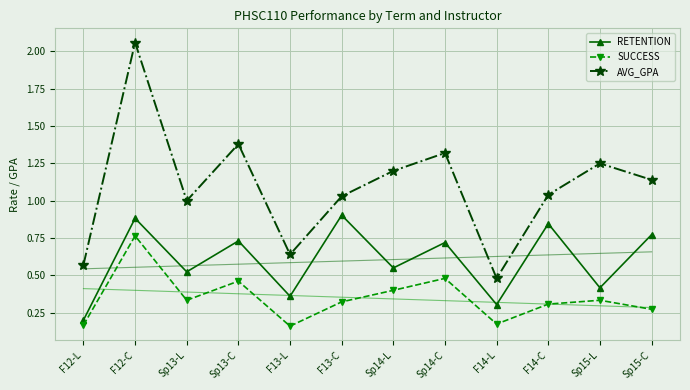

What are all the series names shown in the legend?

RETENTION, SUCCESS, AVG_GPA